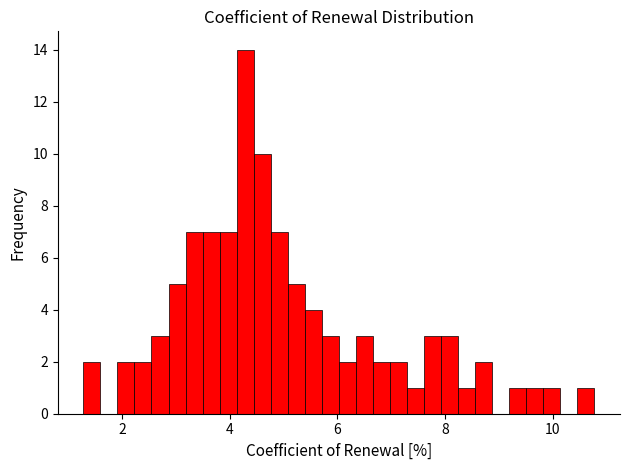

Around what value on the x-axis is the tallest bar? Give the approximate position of its centre, as read against the axis.

4.2